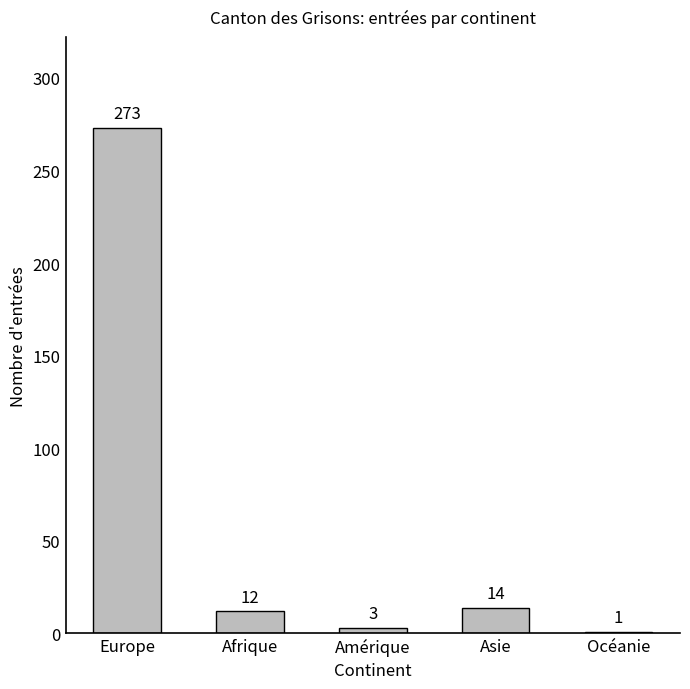

Reading right to left, transcribe all the data shown in this chart.

Océanie=1	Asie=14	Amérique=3	Afrique=12	Europe=273